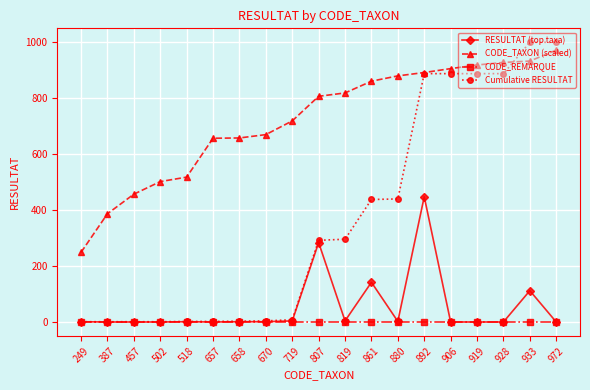

Which category has the highest value in the RESULTAT (top taxa) series?

892